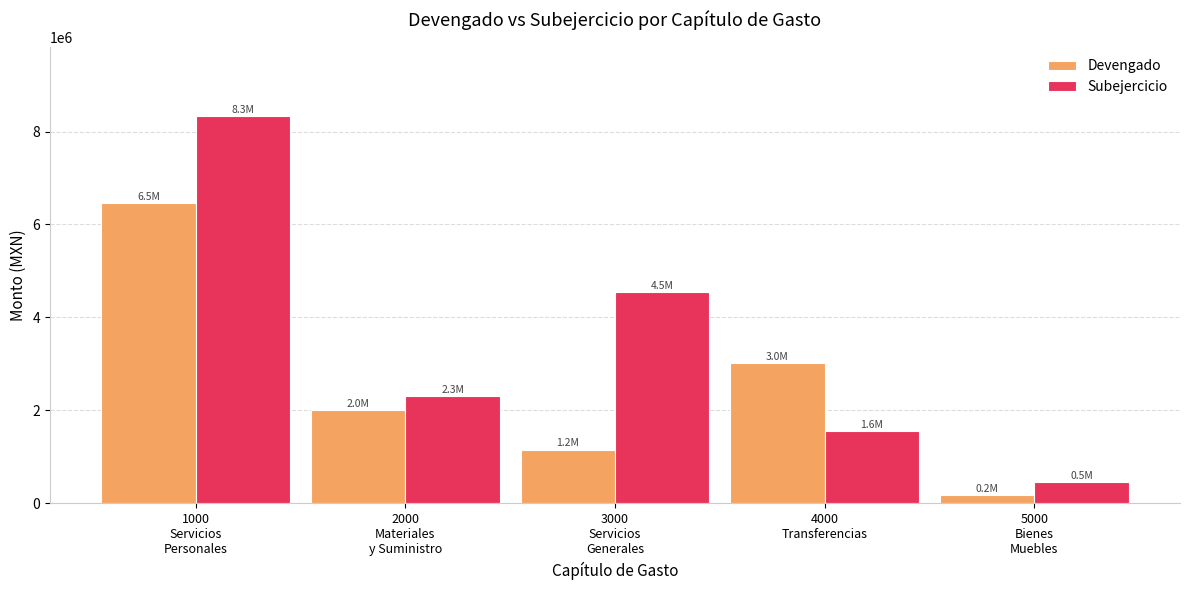

At which category is the sum across all series the highest?

1000
Servicios
Personales